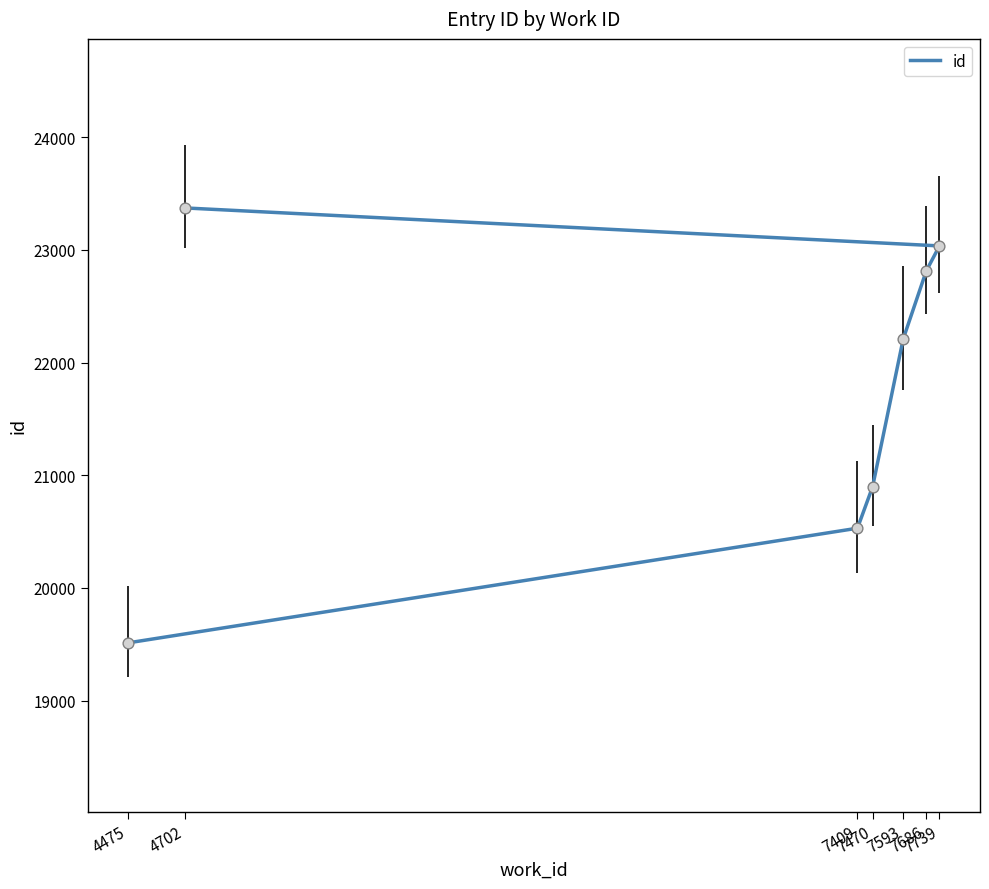

Which has a higher value, 7739 or 7593?

7739